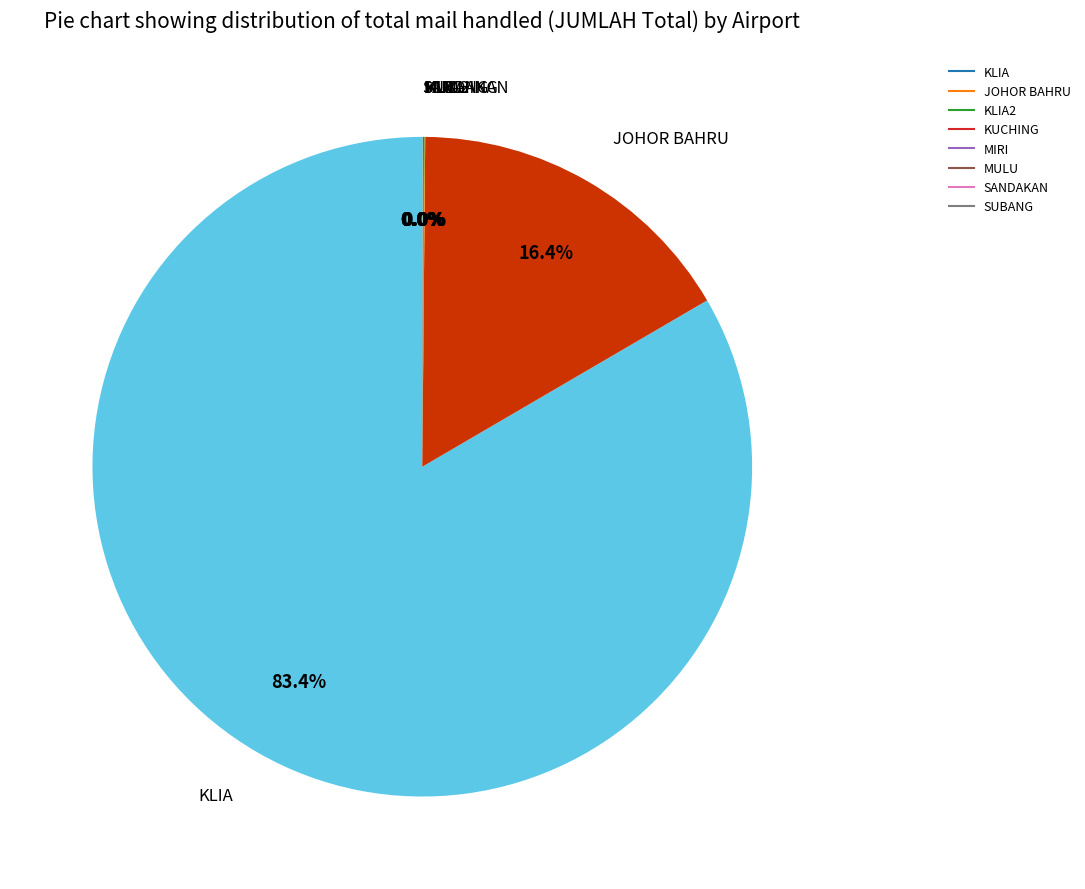

Is there any slice that represents more than half of the pie?

Yes